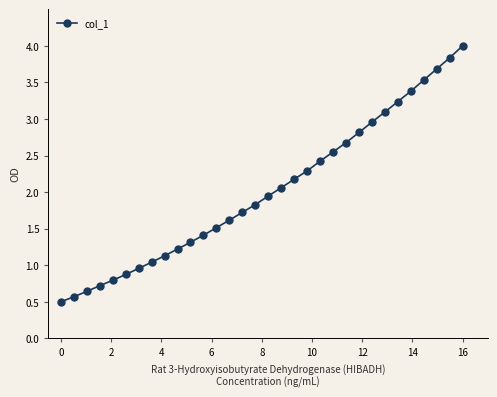

What is the maximum value shown in the chart?

4.0